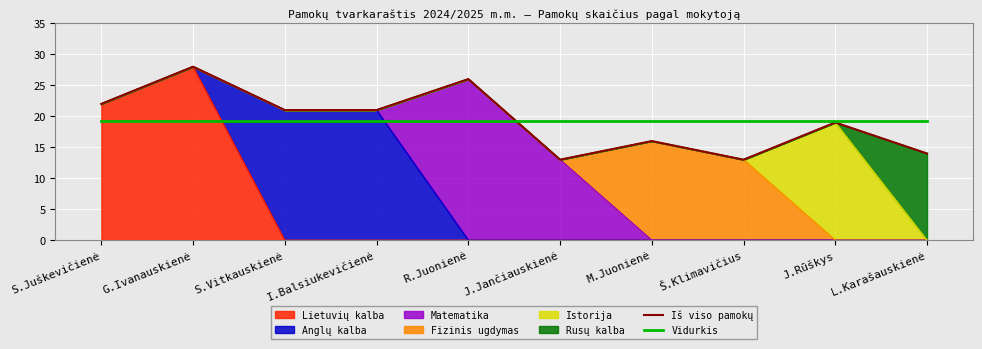

Reading right to left, extract all data points from this chart.

Iš viso pamokų: 14.0	19.0	13.0	16.0	13.0	26.0	21.0	21.0	28.0	22.0
Vidurkis: 19.3	19.3	19.3	19.3	19.3	19.3	19.3	19.3	19.3	19.3